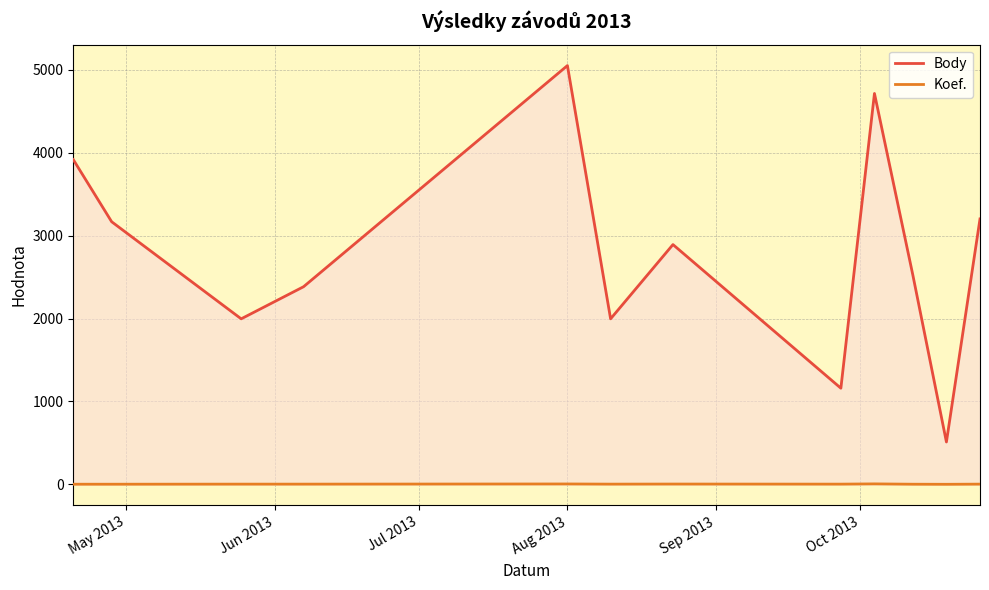

What is the minimum value for Body?

512